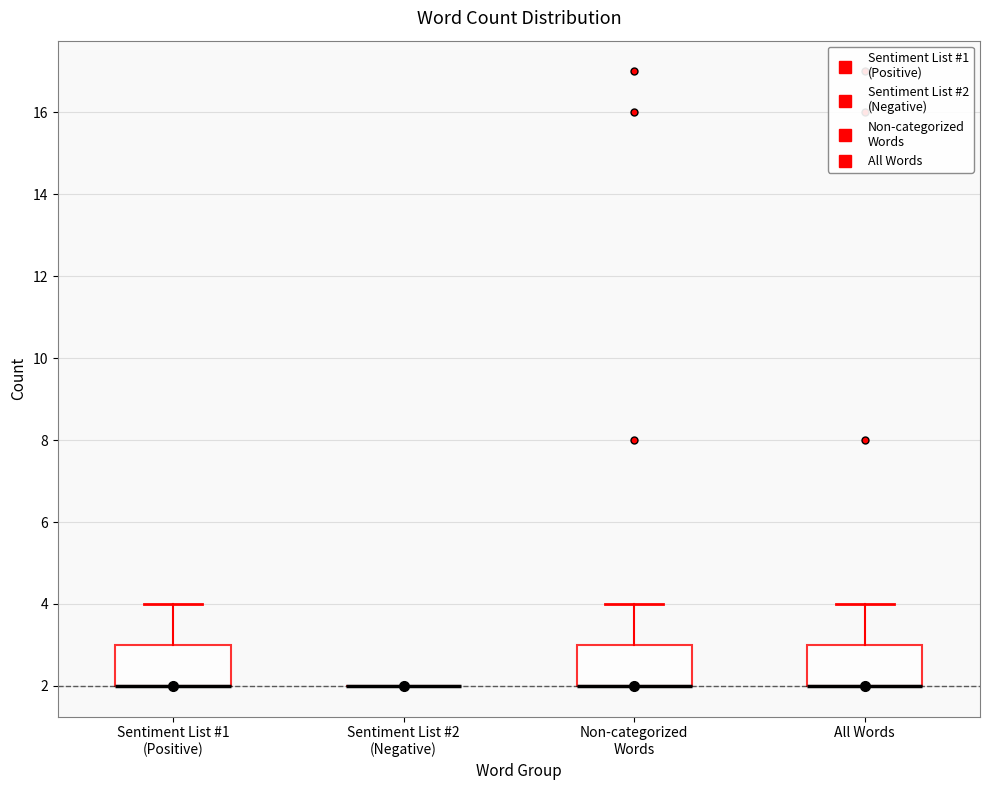

Reading left to right, read every box against the y-axis: the position of its median line, the range the box covers, and the ends of its whiskers. The values are not printed on the chart, so give them approximately, as read against the axis.

Sentiment List #1 (Positive): median 2 (drawn on the box's lower edge), box 2 to 3, whiskers 2 to 4
Sentiment List #2 (Negative): box collapsed to a line at 2, whiskers 2 to 2
Non-categorized Words: median 2 (drawn on the box's lower edge), box 2 to 3, whiskers 2 to 4
All Words: median 2 (drawn on the box's lower edge), box 2 to 3, whiskers 2 to 4